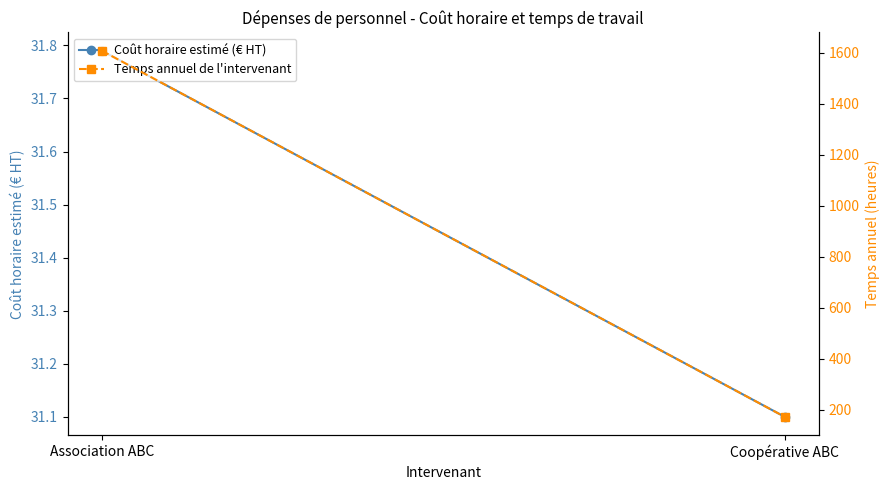

What is the highest value of the Coût horaire estimé (€ HT) series?

31.8